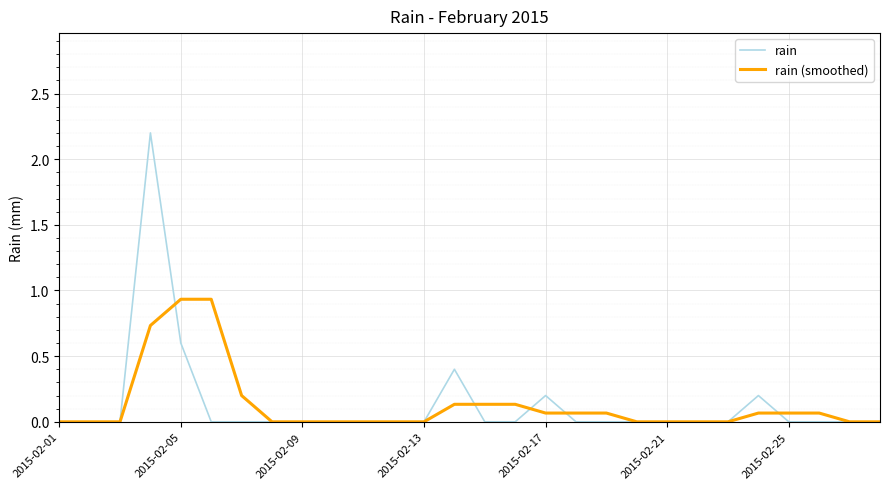

Rank the series by their maximum value, from lowest to highest.

rain (smoothed), rain